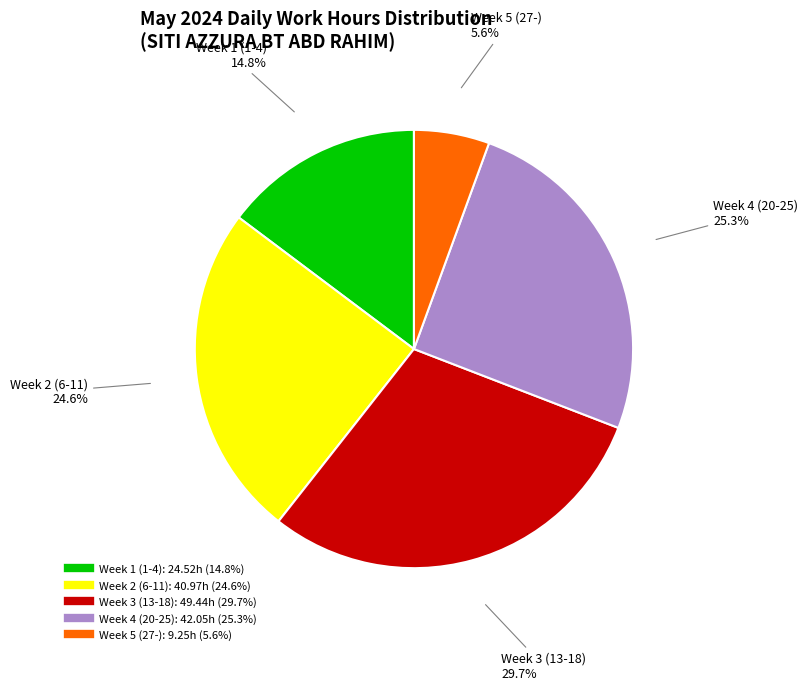

Is there a majority slice in this chart?

No